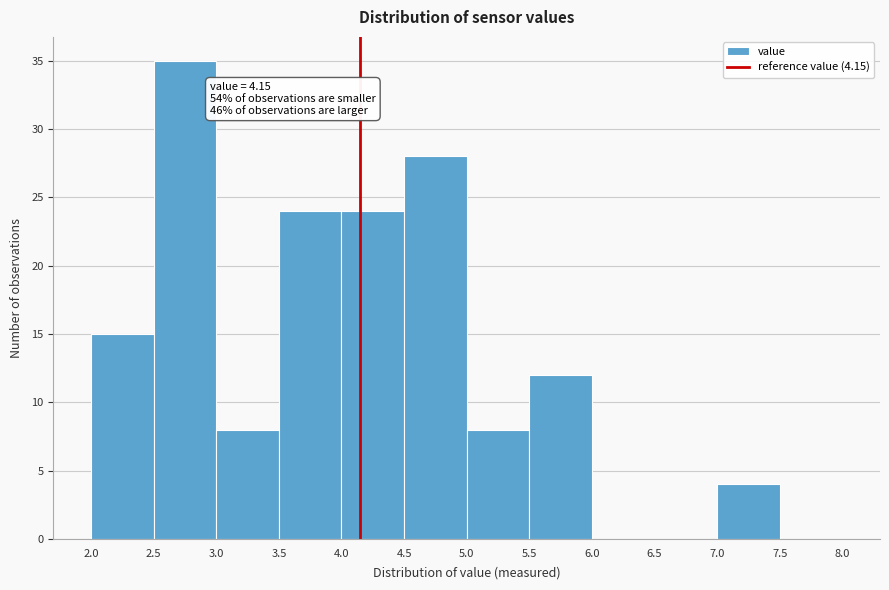

Which range on the x-axis has the tallest bar?

2.5 to 3.0